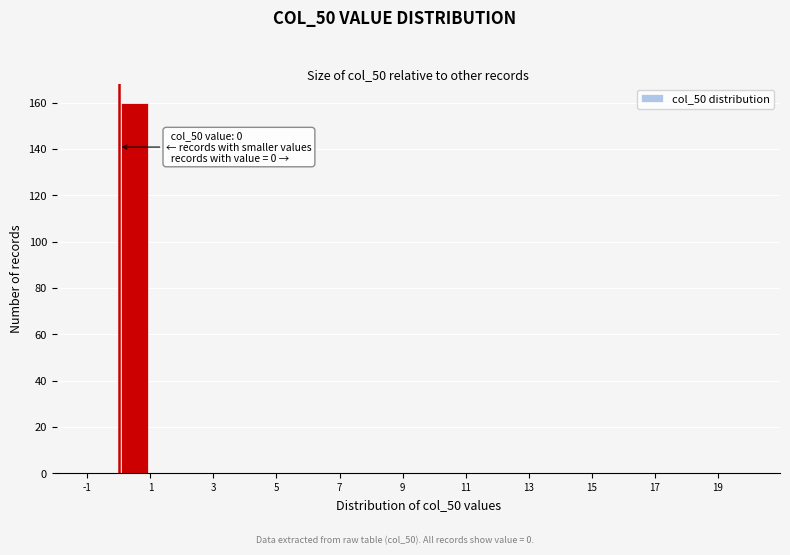

Which range on the x-axis has the tallest bar?

0 to 1